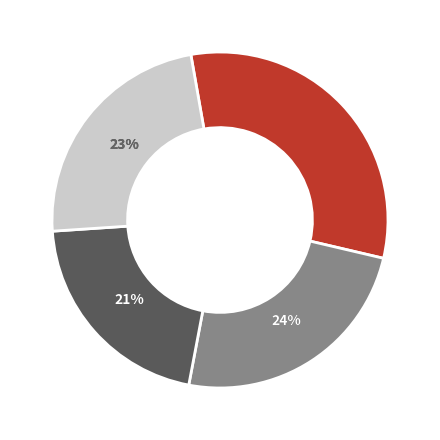

The REFRESH slice represents 31% of the pie. True or false?

True